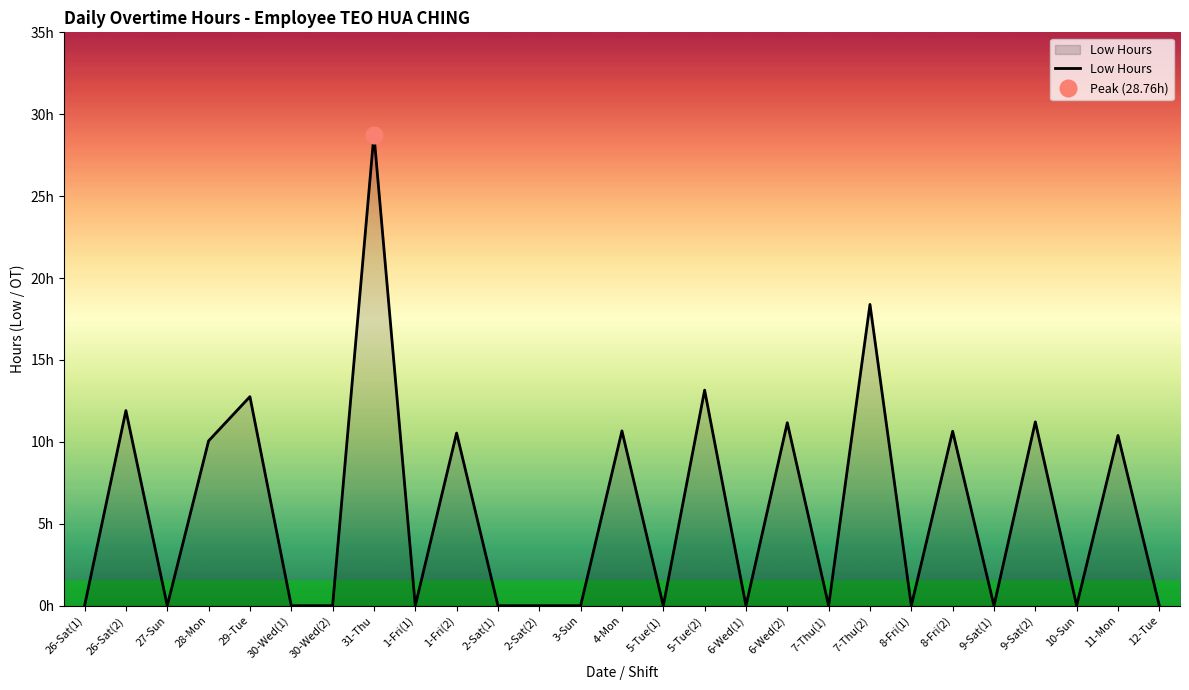

Which has a higher value, 5-Tue(1) or 11-Mon?

11-Mon